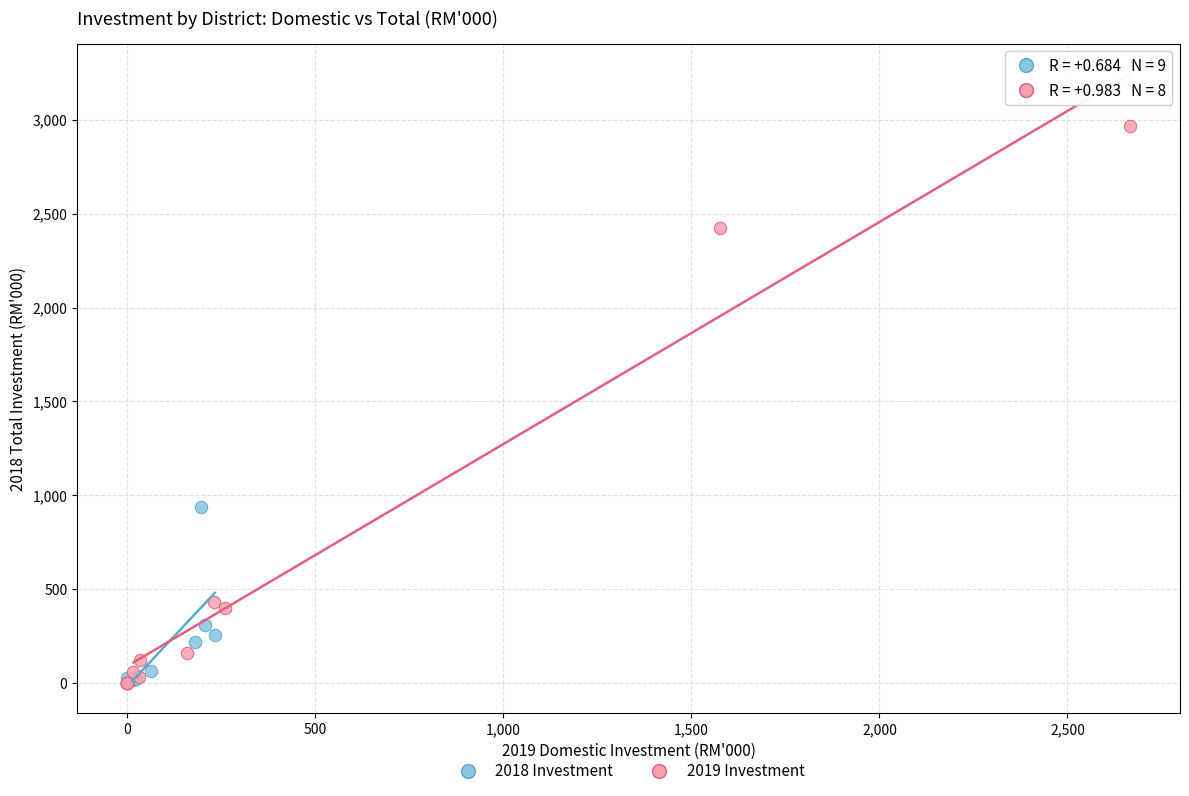

Which series has the largest Y range (max minus min)?

2019 Investment